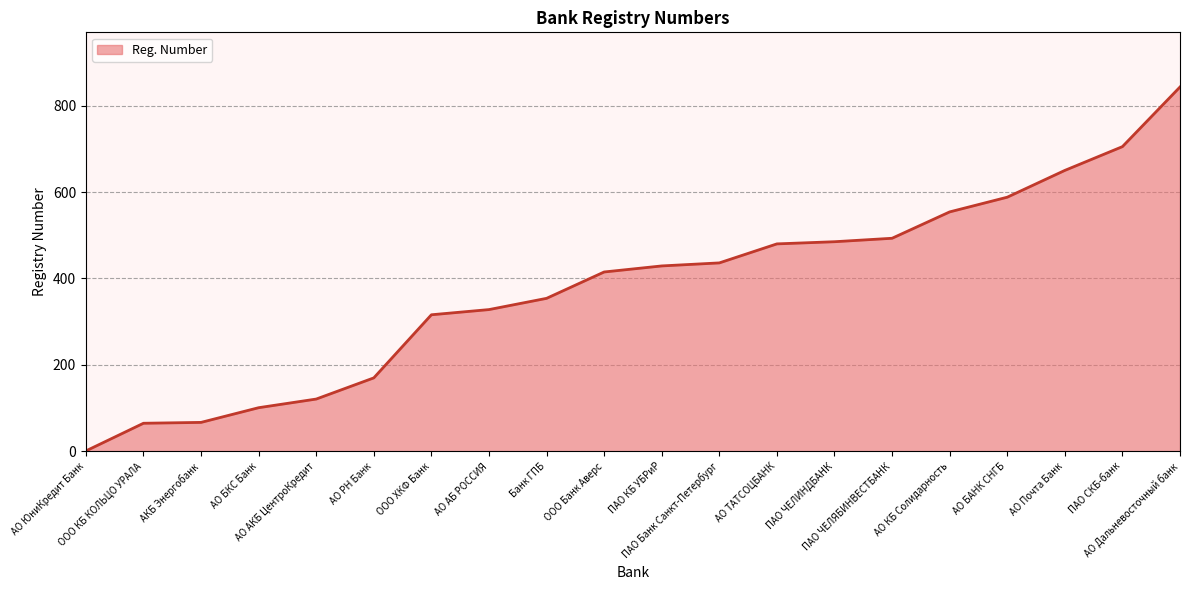

What is the maximum value shown in the chart?

843